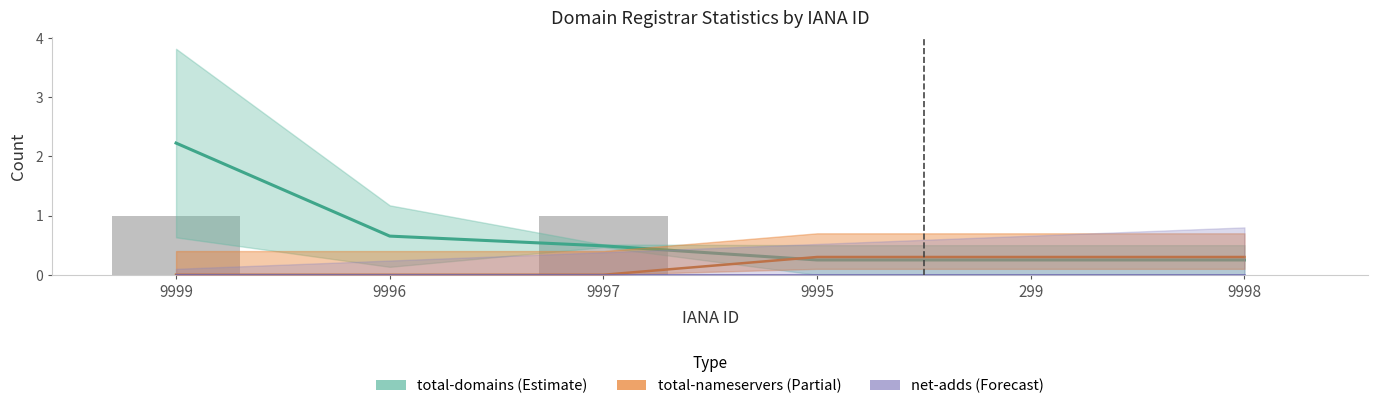

How many distinct data groups are displayed?

3